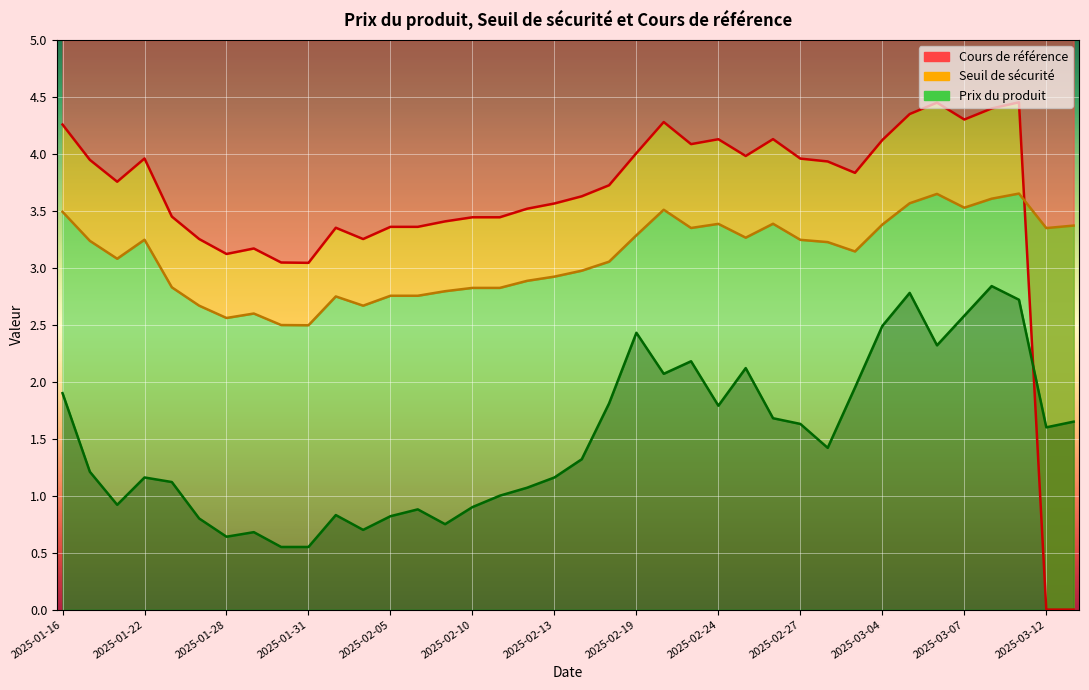

Read the Cours de référence value at 2025-01-17.

3.9